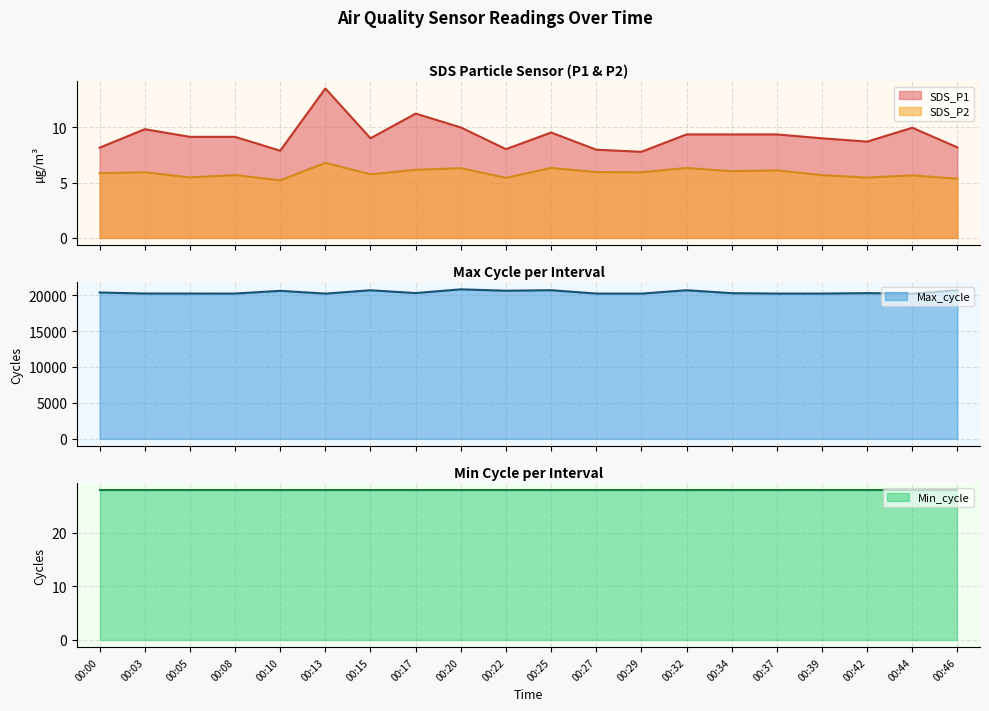

List the labels in order of SDS_P2 value, largest first.

00:13, 00:25, 00:32, 00:20, 00:17, 00:37, 00:34, 00:27, 00:03, 00:29, 00:00, 00:15, 00:08, 00:39, 00:44, 00:05, 00:42, 00:22, 00:46, 00:10